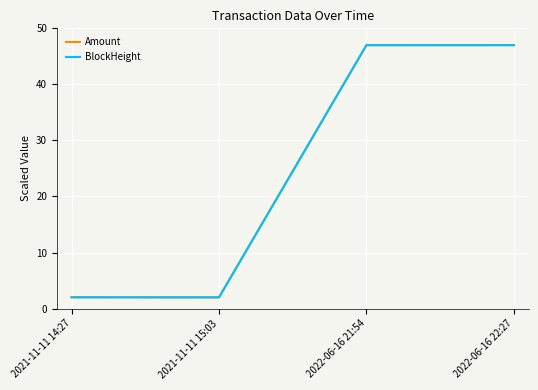

Between which two adjacent categories do BlockHeight and Amount first intersect?

2021-11-11 14:27 and 2021-11-11 15:03